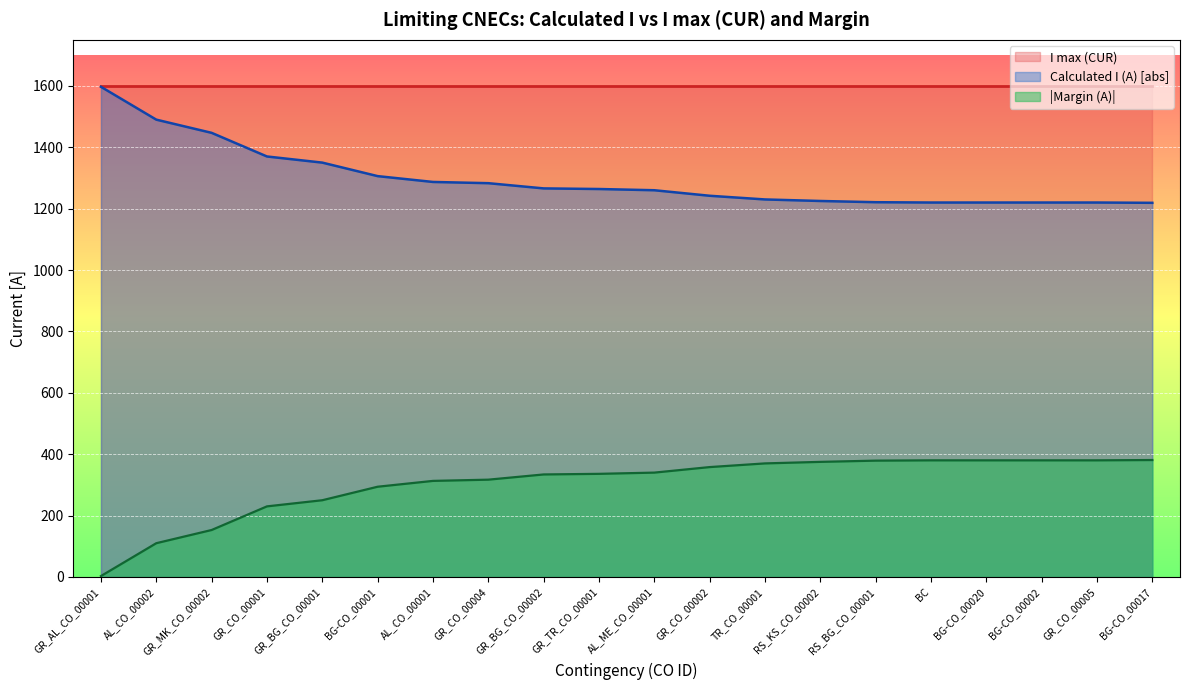

Does the chart display data point markers on the line(s)?

No